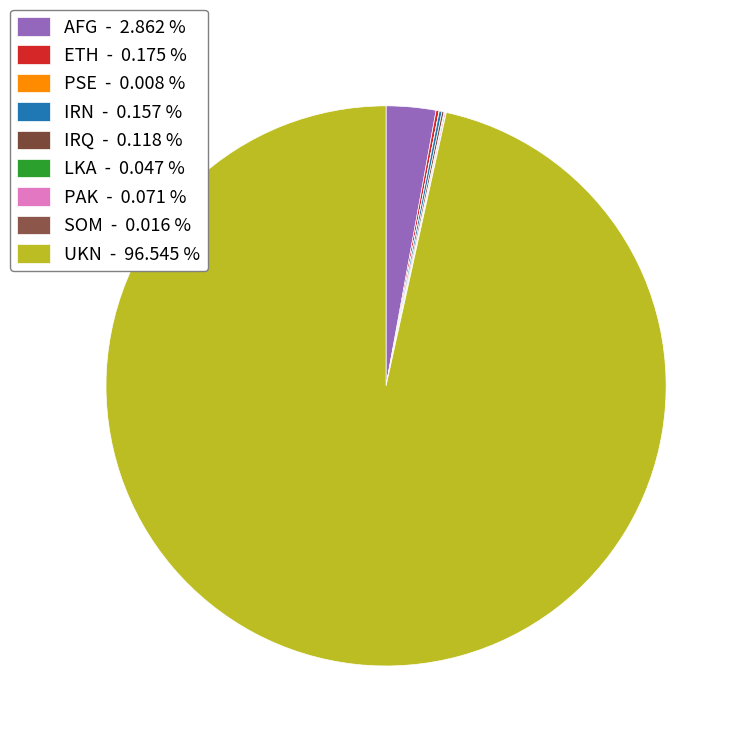

Is there any slice that represents more than half of the pie?

Yes